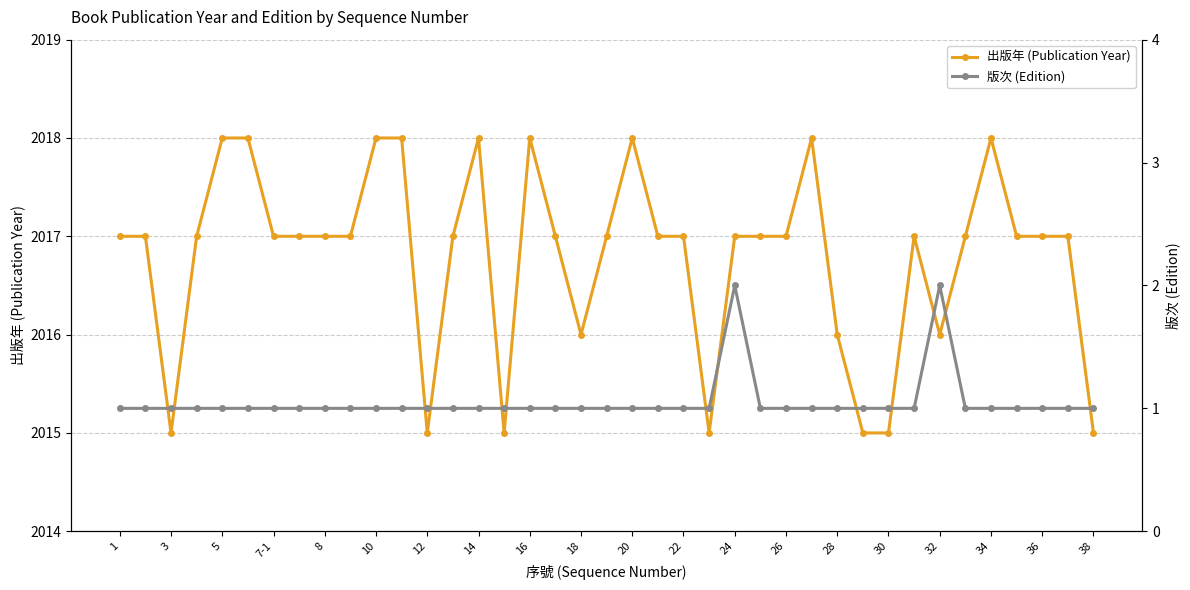

True or false: 出版年 (Publication Year) and 版次 (Edition) cross at least once.

False